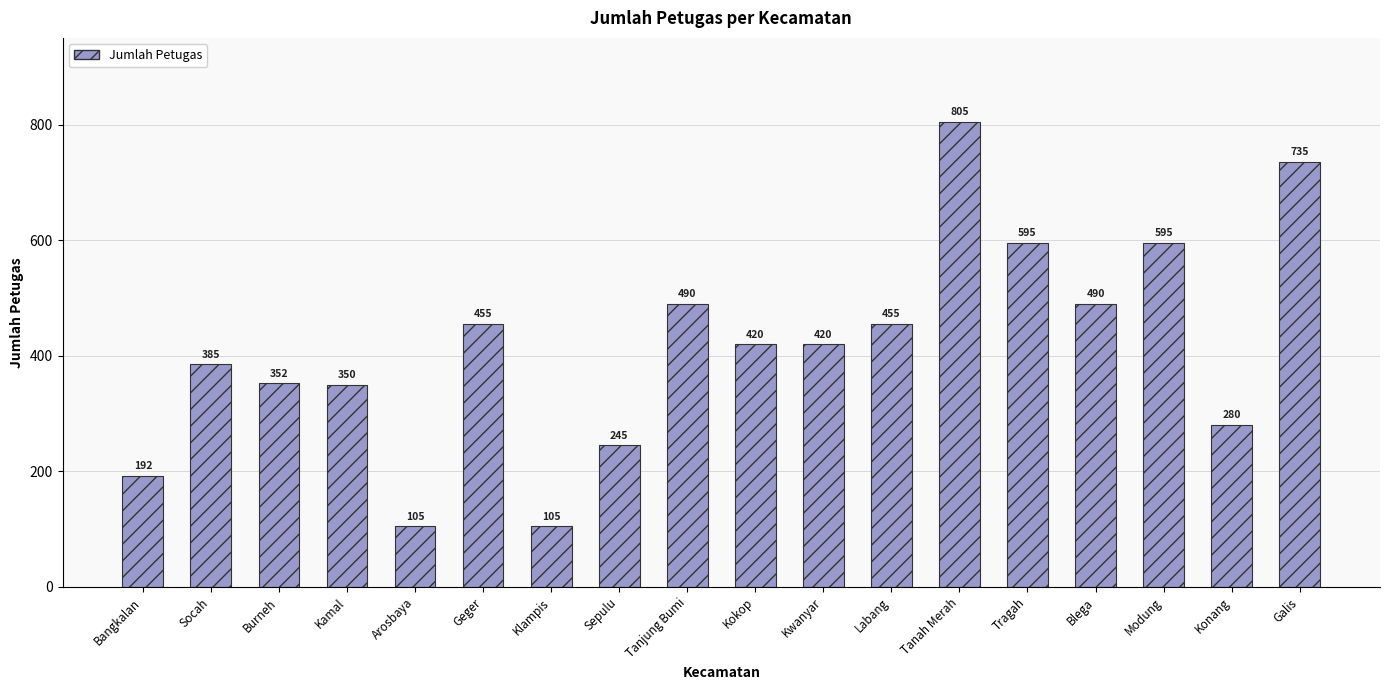

What is the minimum value shown in the chart?

105